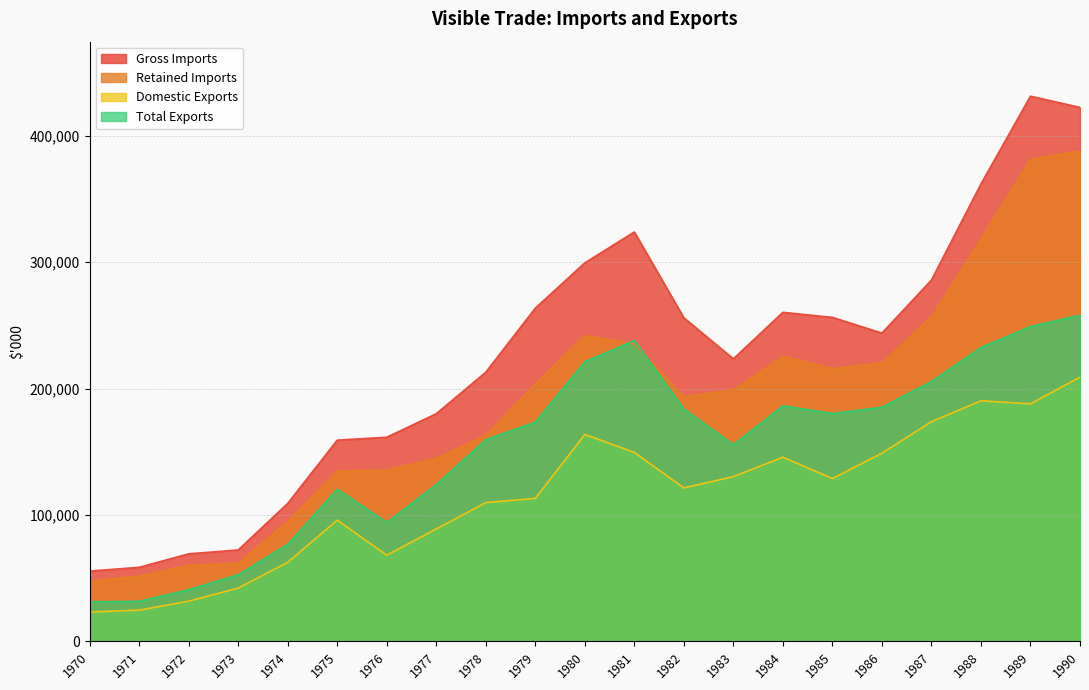

At how many categories does at least one series exceed 194722?

13